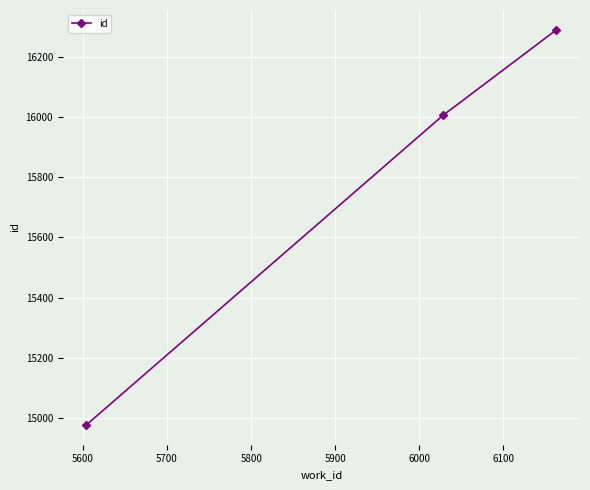

What is the maximum value shown in the chart?

16291